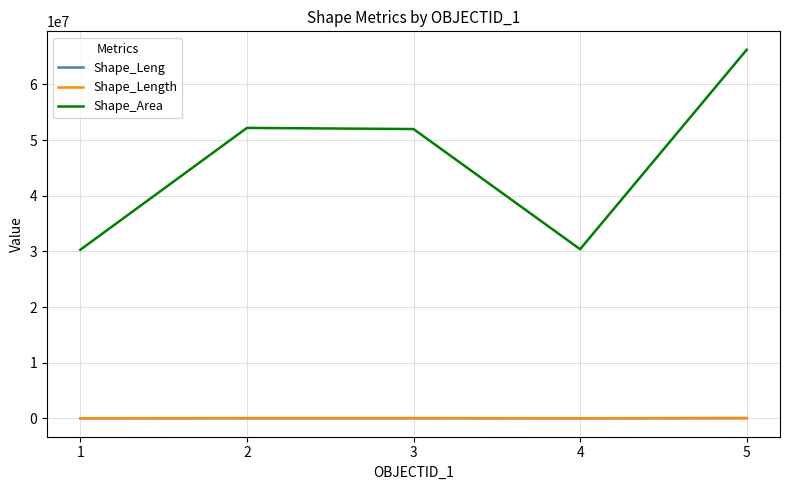

True or false: Shape_Length and Shape_Leng intersect in this chart.

False